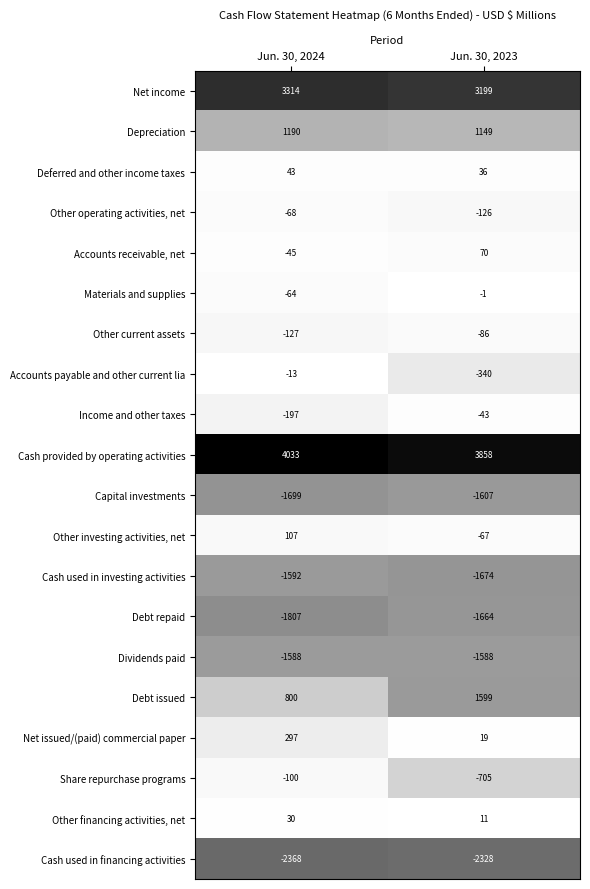

Where is Cash used in financing activities nearest to the value -2348?

Jun. 30, 2024